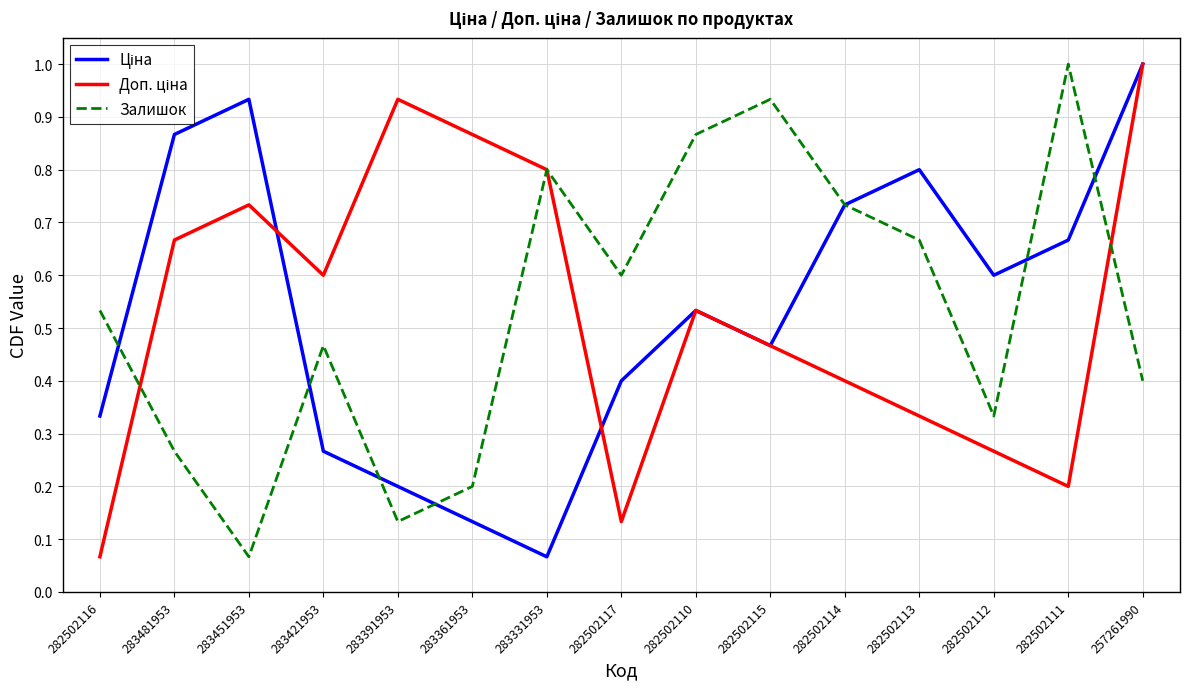

How many interior local valleys does the Залишок series have?

4